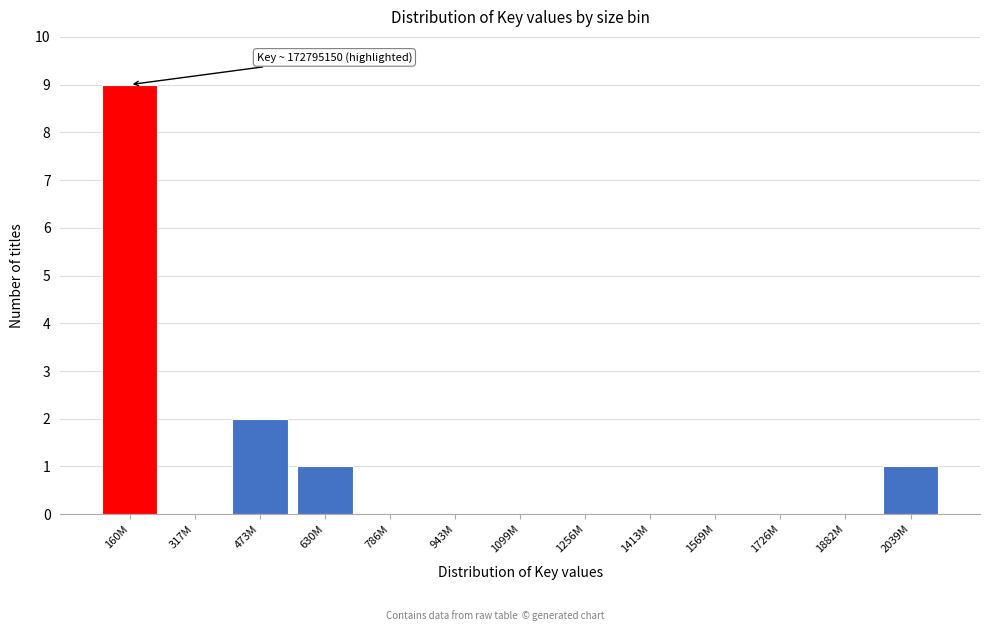

Reading left to right, transcribe all the data shown in this chart.

160M=9	317M=0	473M=2	630M=1	786M=0	943M=0	1099M=0	1256M=0	1413M=0	1569M=0	1726M=0	1882M=0	2039M=1